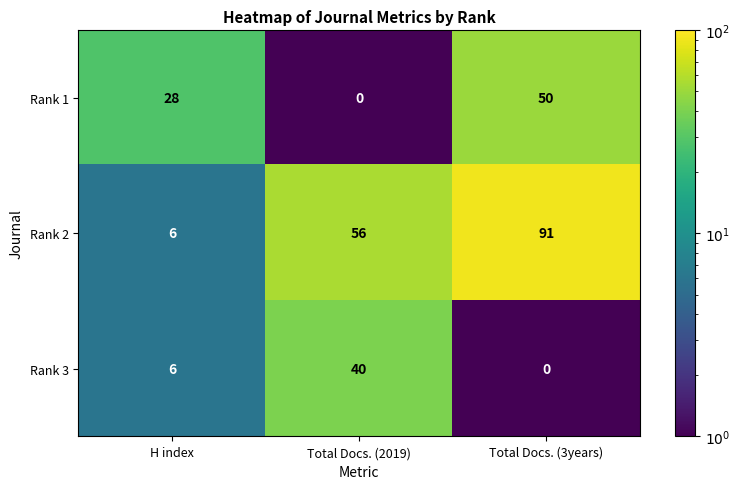

Reading left to right, what are all the values shown in this chart?

Rank 1: H index=28	Total Docs. (2019)=0	Total Docs. (3years)=50
Rank 2: H index=6	Total Docs. (2019)=56	Total Docs. (3years)=91
Rank 3: H index=6	Total Docs. (2019)=40	Total Docs. (3years)=0